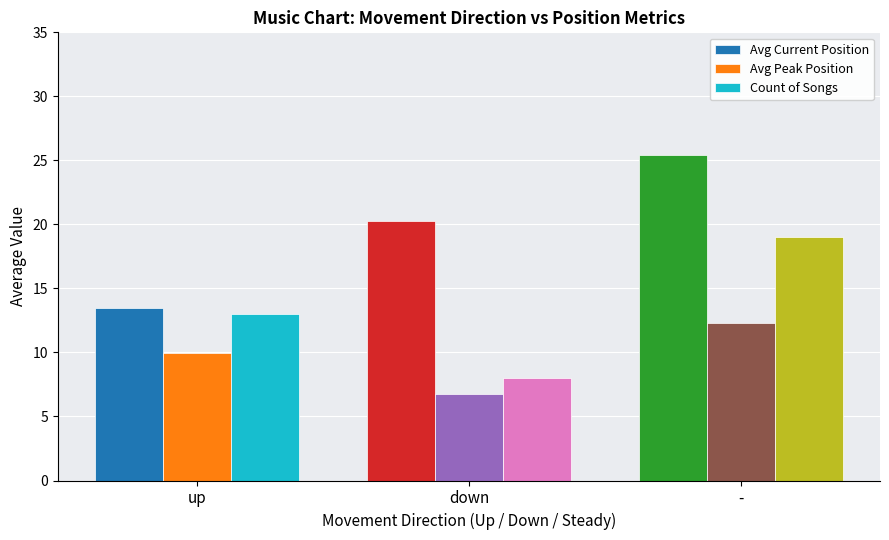

What is the label of the 1st bar from the left?

up